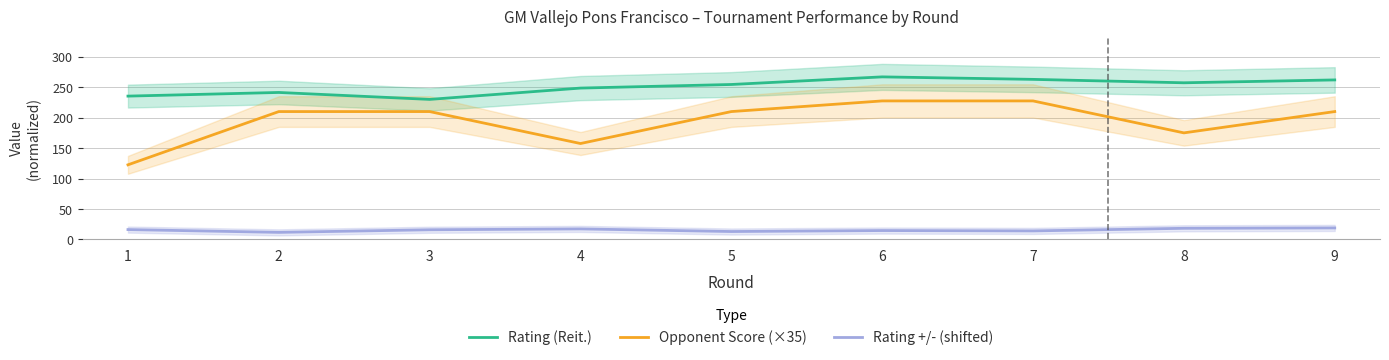

Reading left to right, what are all the values shown in this chart?

Rating (Reit.): 1=235.4	2=241.4	3=230.0	4=248.6	5=254.5	6=267.0	7=262.9	8=257.3	9=262.0
Opponent Score (×35): 1=122.5	2=210.0	3=210.0	4=157.5	5=210.0	6=227.5	7=227.5	8=175.0	9=210.0
Rating +/- (shifted): 1=16.1	2=11.5	3=15.8	4=17.2	5=12.9	6=14.5	7=13.9	8=18.2	9=18.8